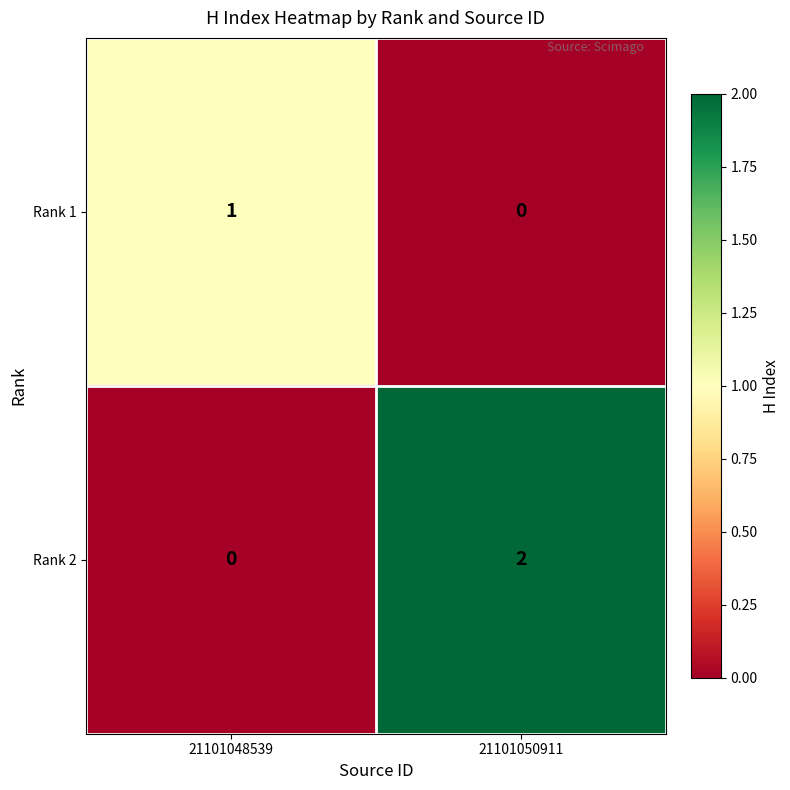

Which series has the largest total across all categories?

Rank 2